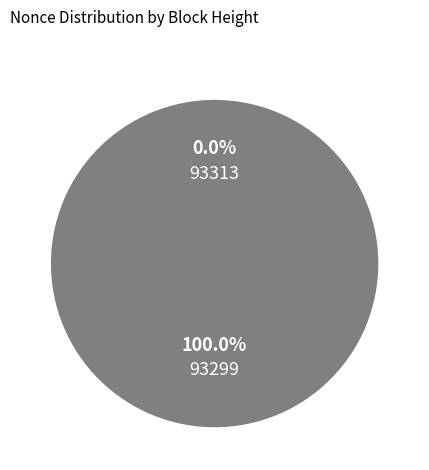

To the nearest percent, what is the difference between the 93299 and 93313 slice percentages?

100%